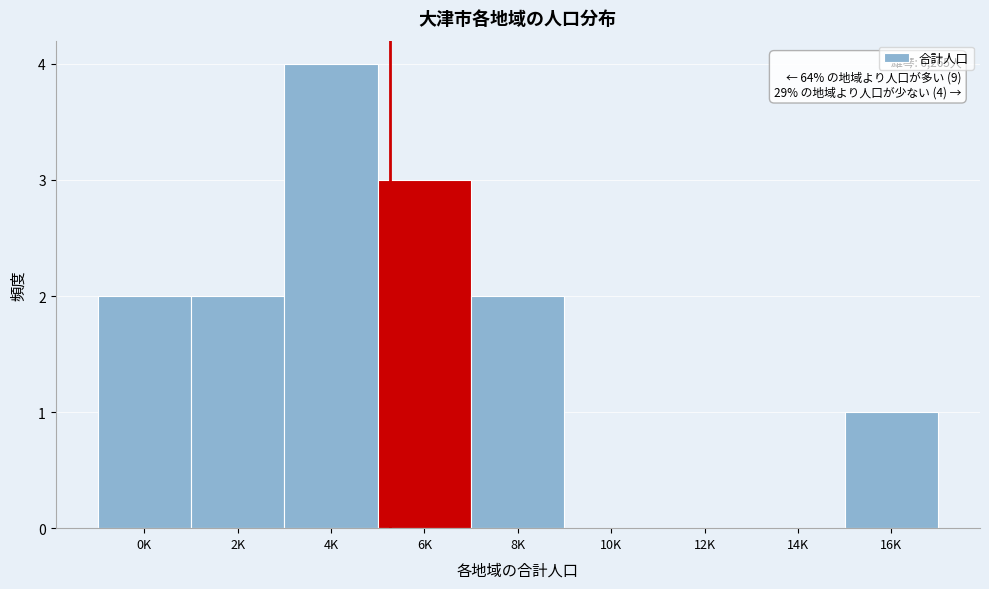

Reading right to left, what are all the values shown in this chart?

16K=1	14K=0	12K=0	10K=0	8K=2	6K=3	4K=4	2K=2	0K=2